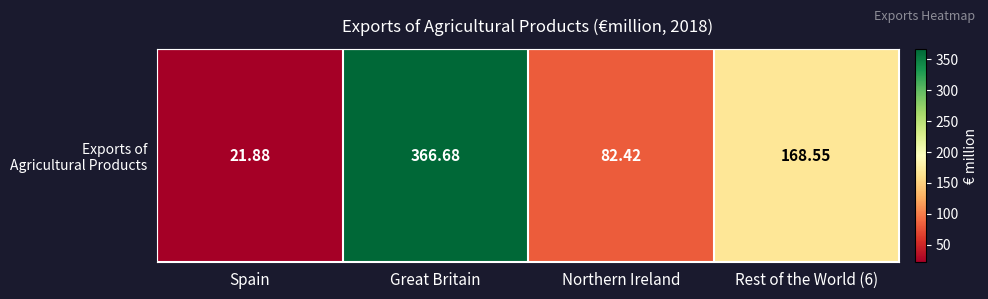

List the labels in order of value, largest first.

Great Britain, Rest of the World (6), Northern Ireland, Spain